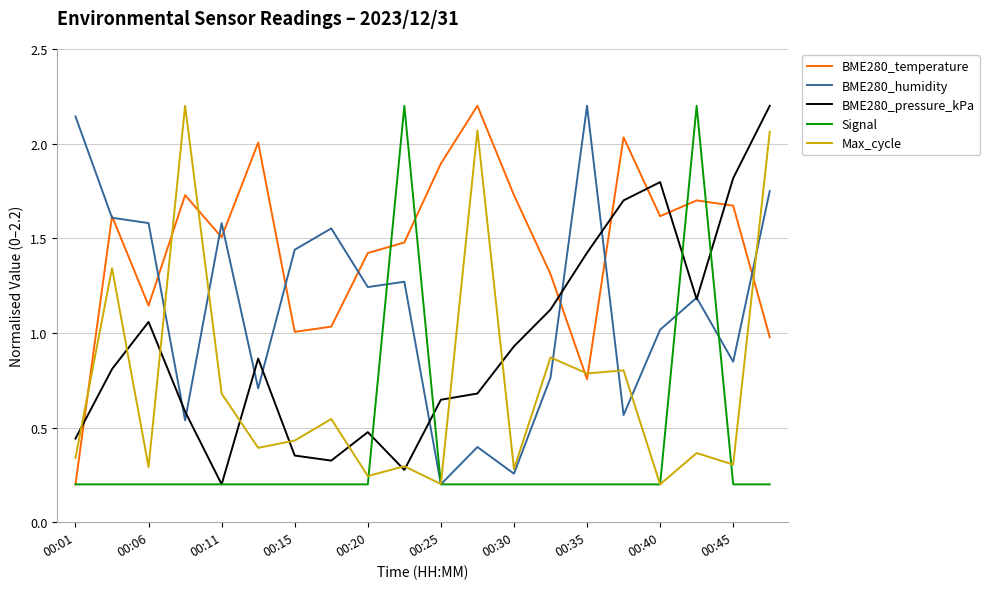

How many times do BME280_temperature and BME280_pressure_kPa cross each other?

6